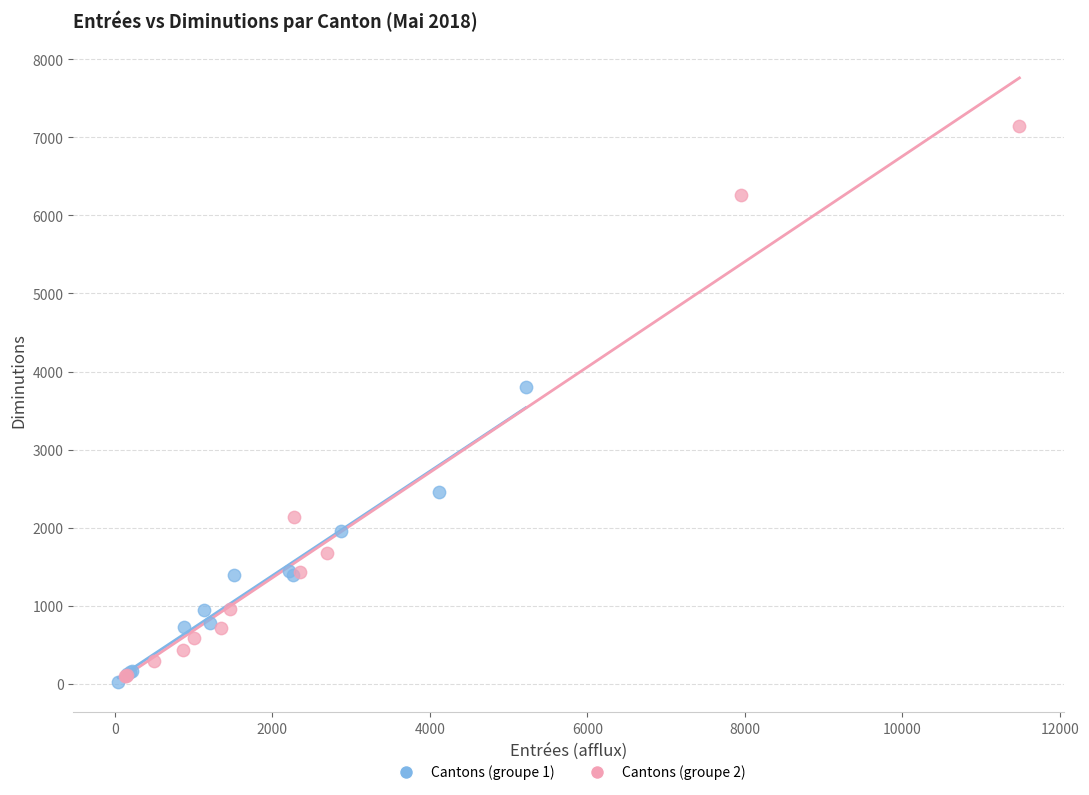

Which series has the largest Y range (max minus min)?

Cantons (groupe 2)